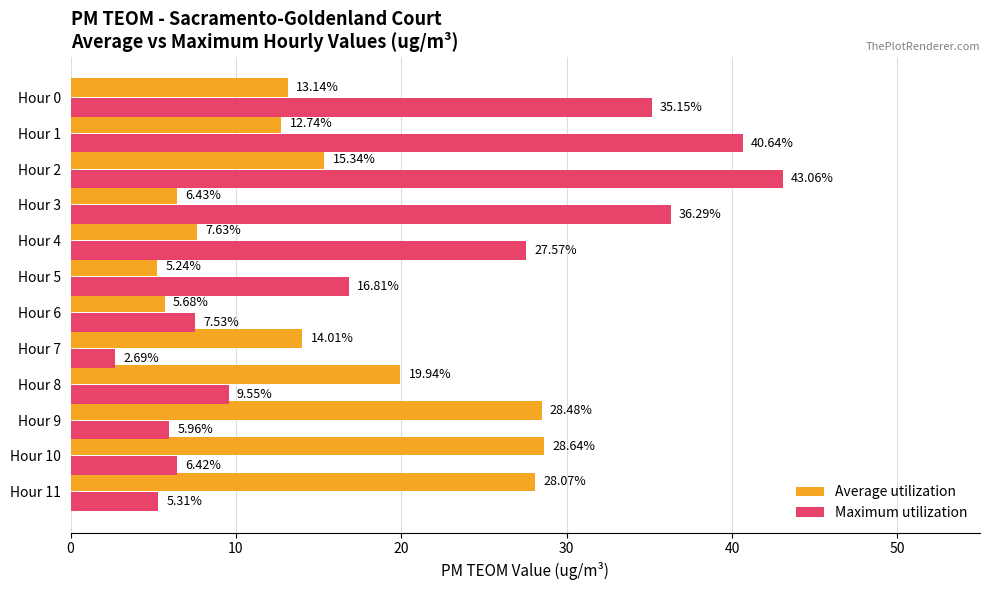

At Hour 6, list the series in order from largest to smallest.

Maximum utilization, Average utilization